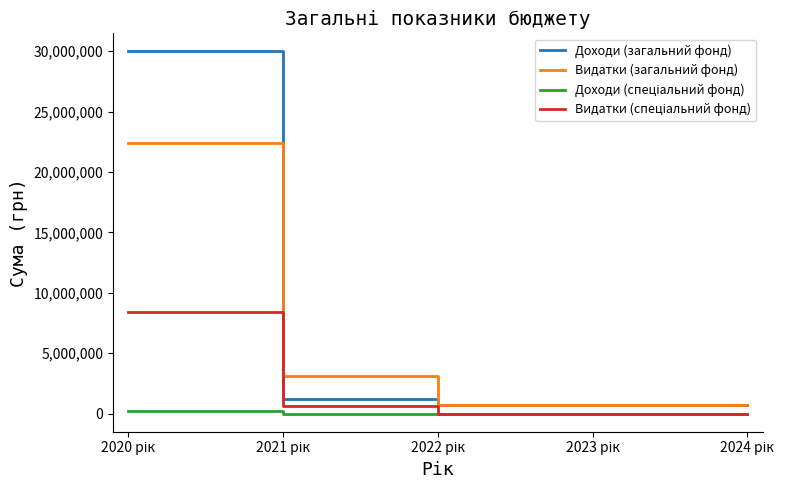

Which series has the largest range (max minus min)?

Доходи (загальний фонд)